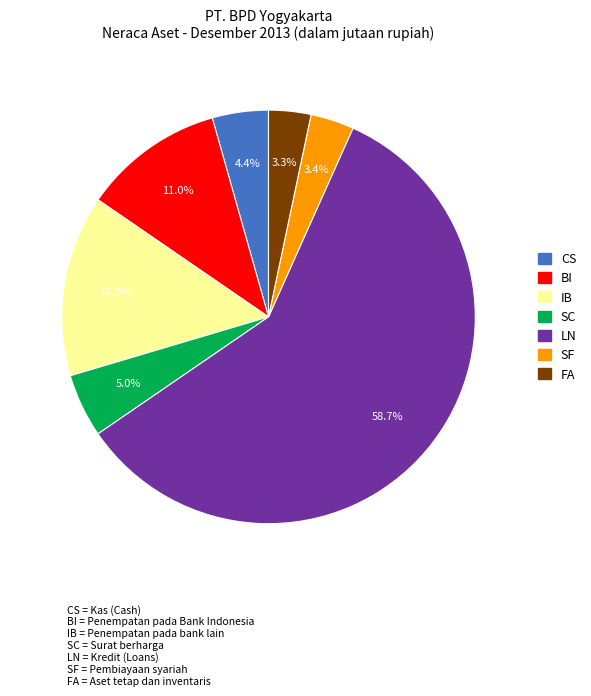

Count the number of slices in the pie.

7